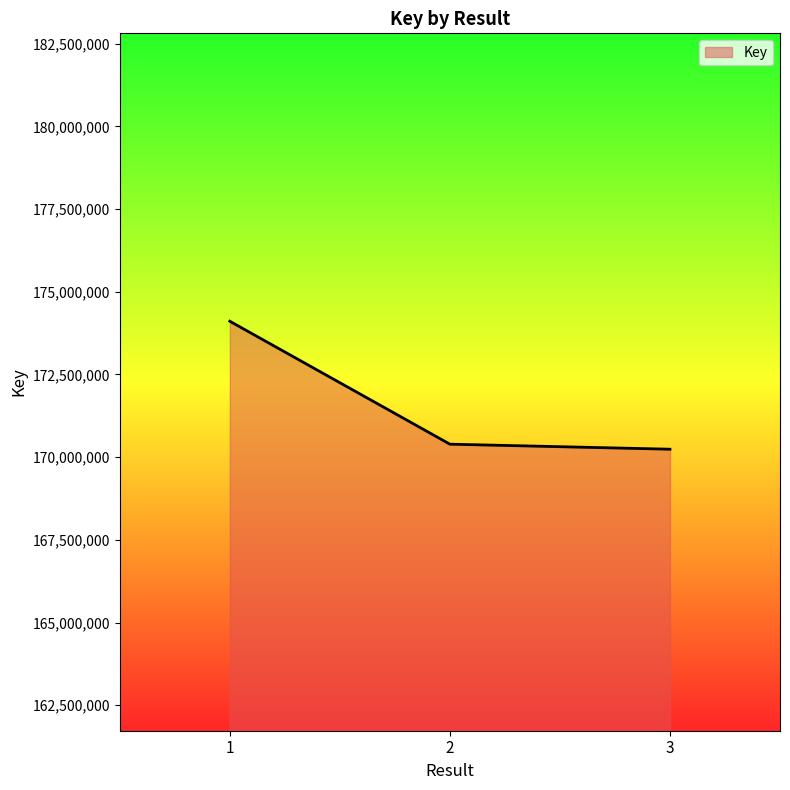

Reading left to right, what are all the values shown in this chart?

1=174109780	2=170392449	3=170239998